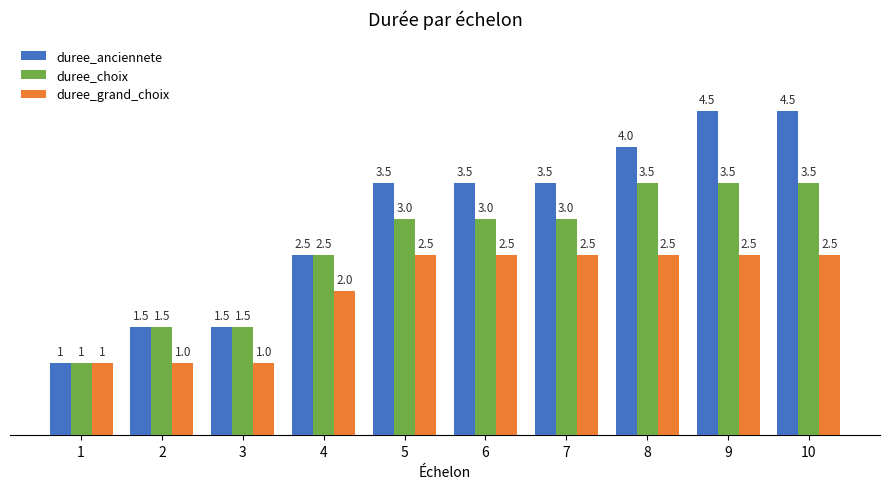

How many bars are there in each group?

3